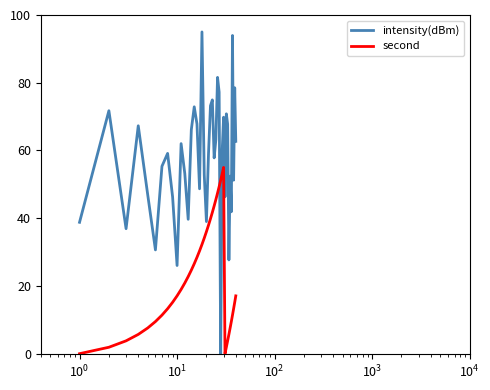

Which series has the largest total across all categories?

intensity(dBm)